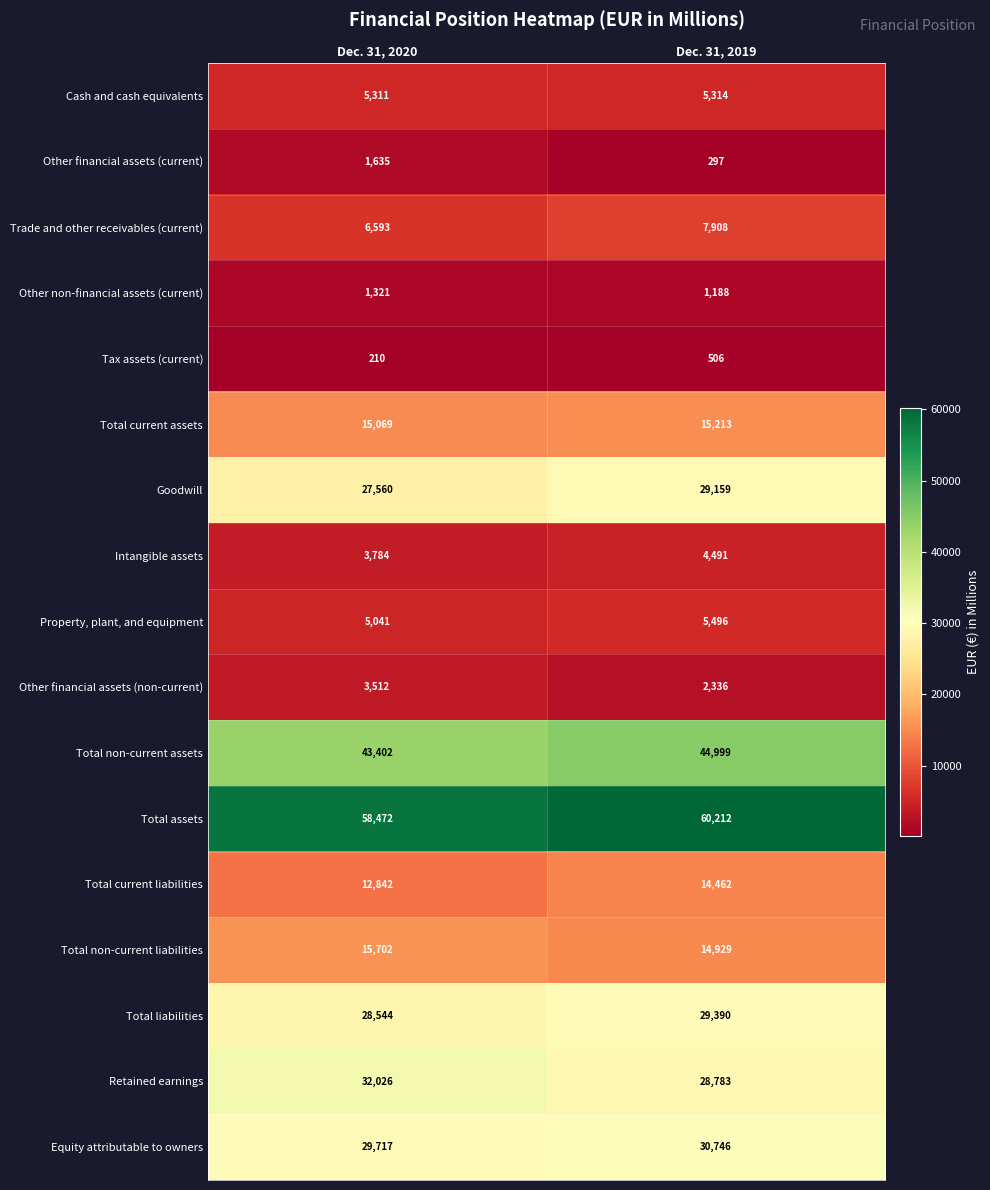

Which label corresponds to the smallest value in the chart?

Dec. 31, 2020